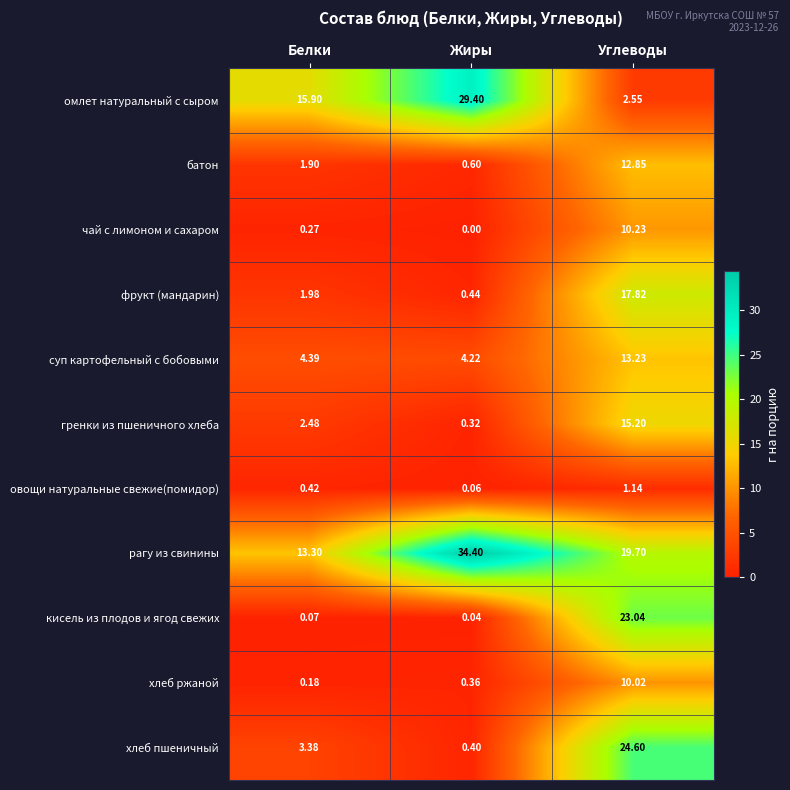

At which label does батон first exceed 1?

Белки